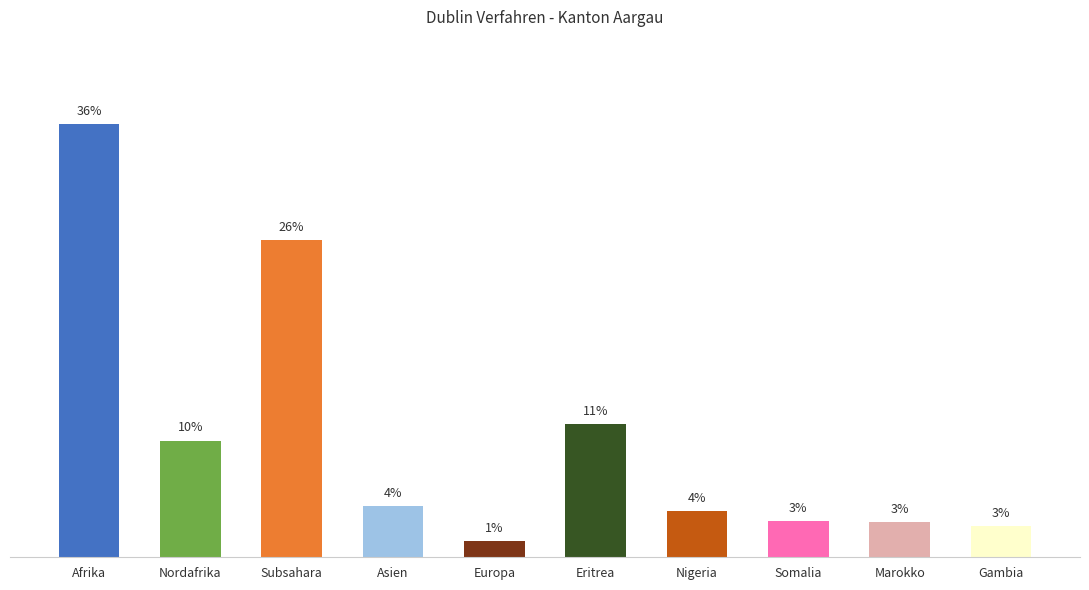

At which category does the chart reach its minimum across all series?

Europa